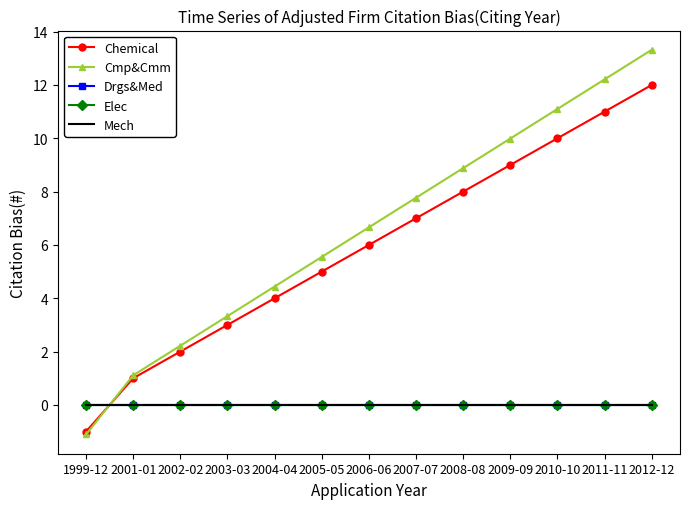

True or false: Chemical and Elec intersect in this chart.

True